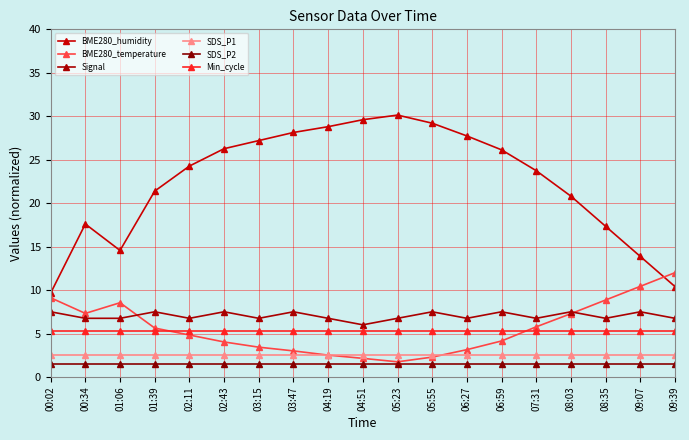

Which series has the largest total across all categories?

BME280_humidity